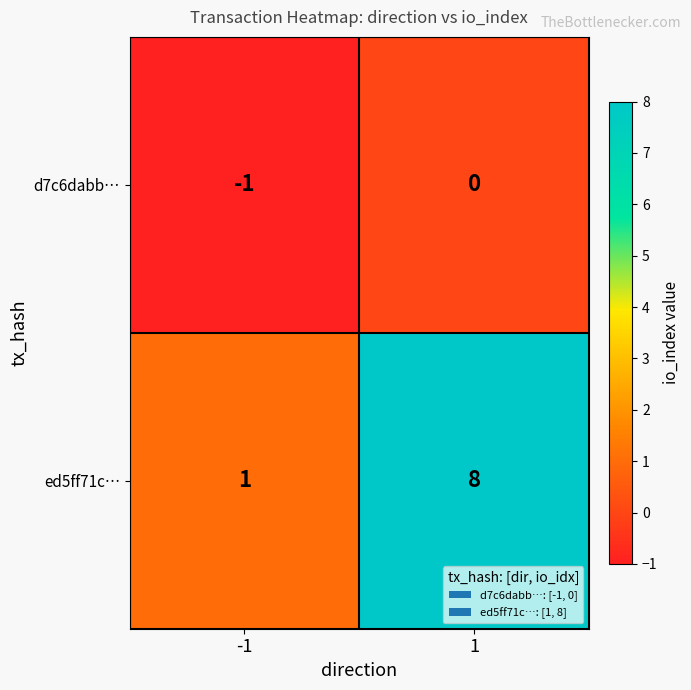

Which series has the largest range (max minus min)?

ed5ff71c…